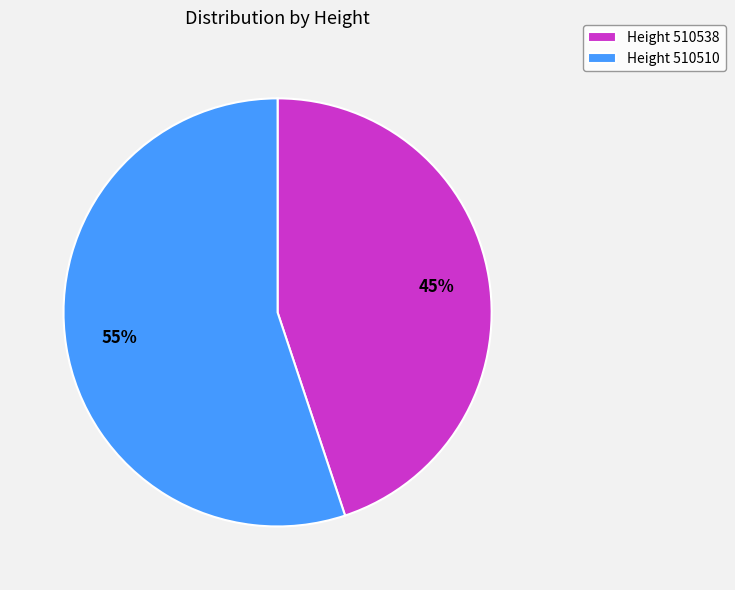

Is Height 510538 the majority of the pie?

No